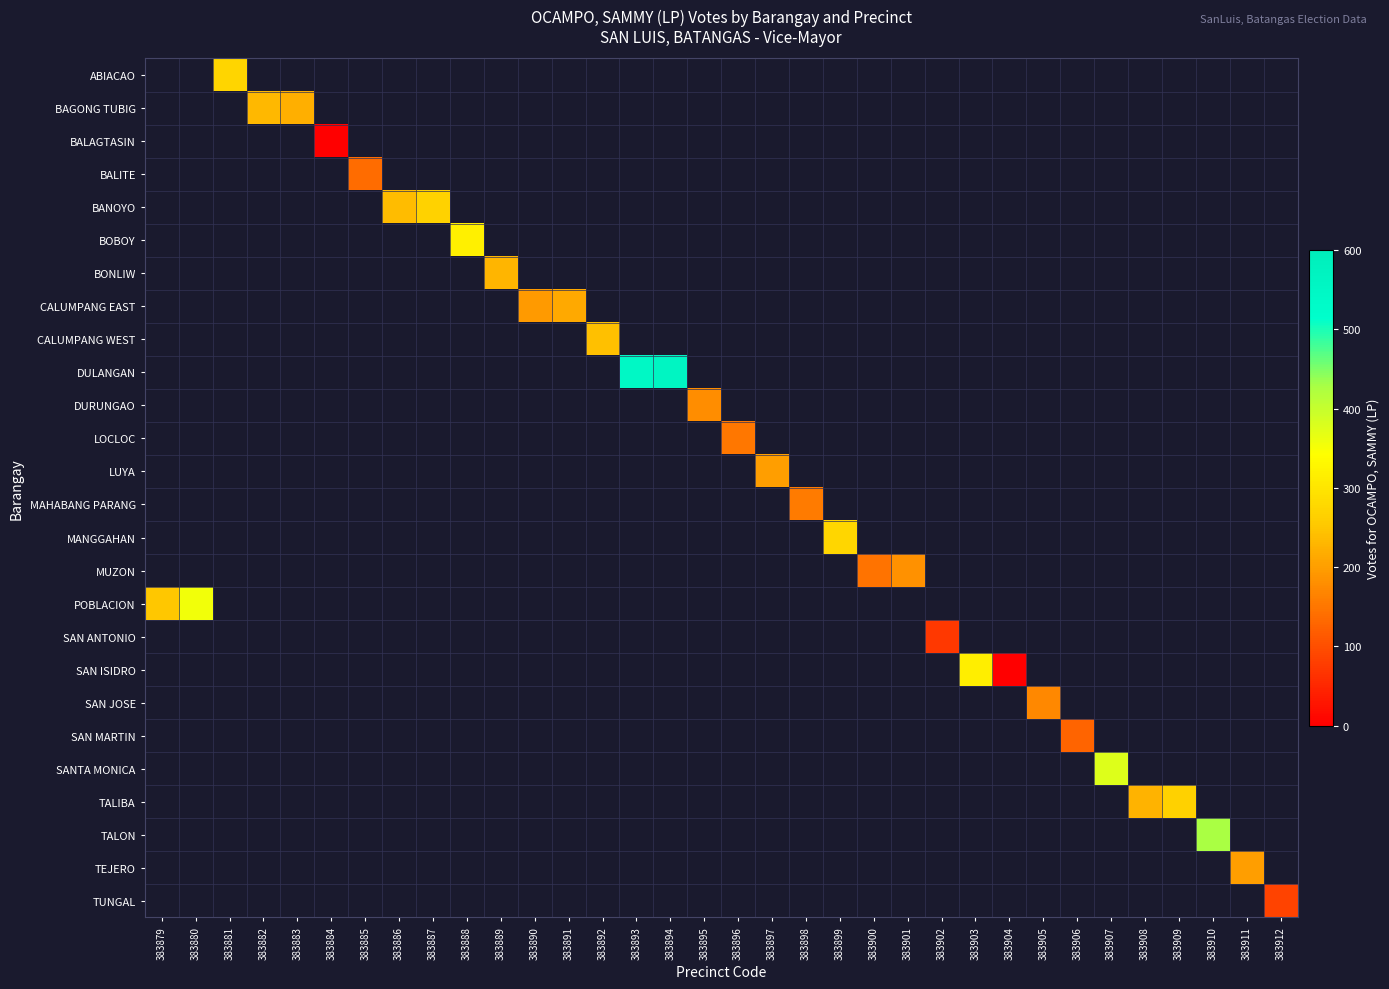

What is the greatest value displayed?

563.0